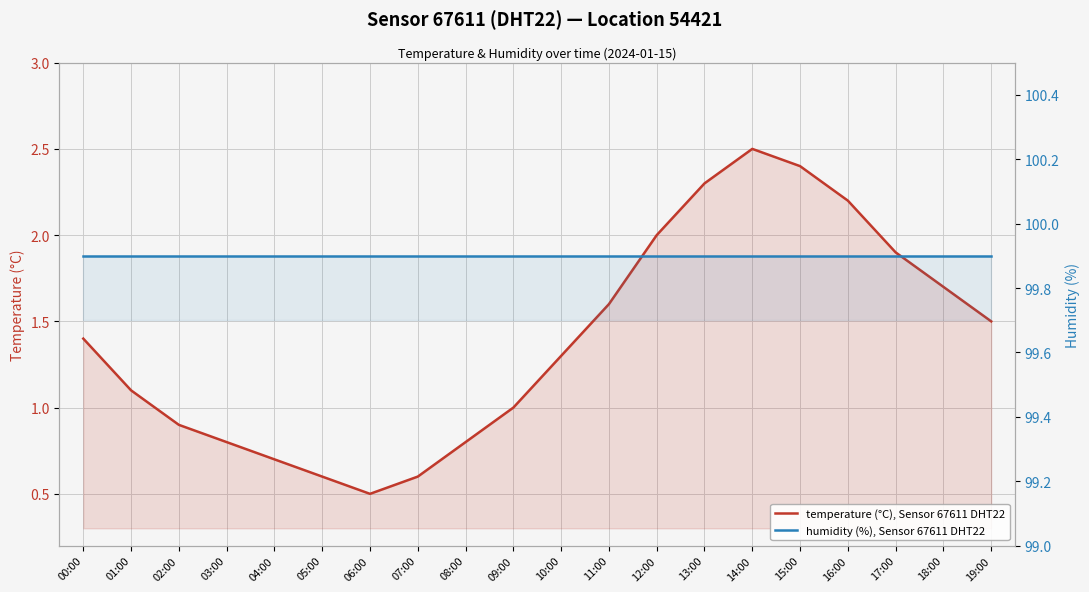

True or false: temperature (°C), Sensor 67611 DHT22 has a value of 0.5 at 08:00.

False